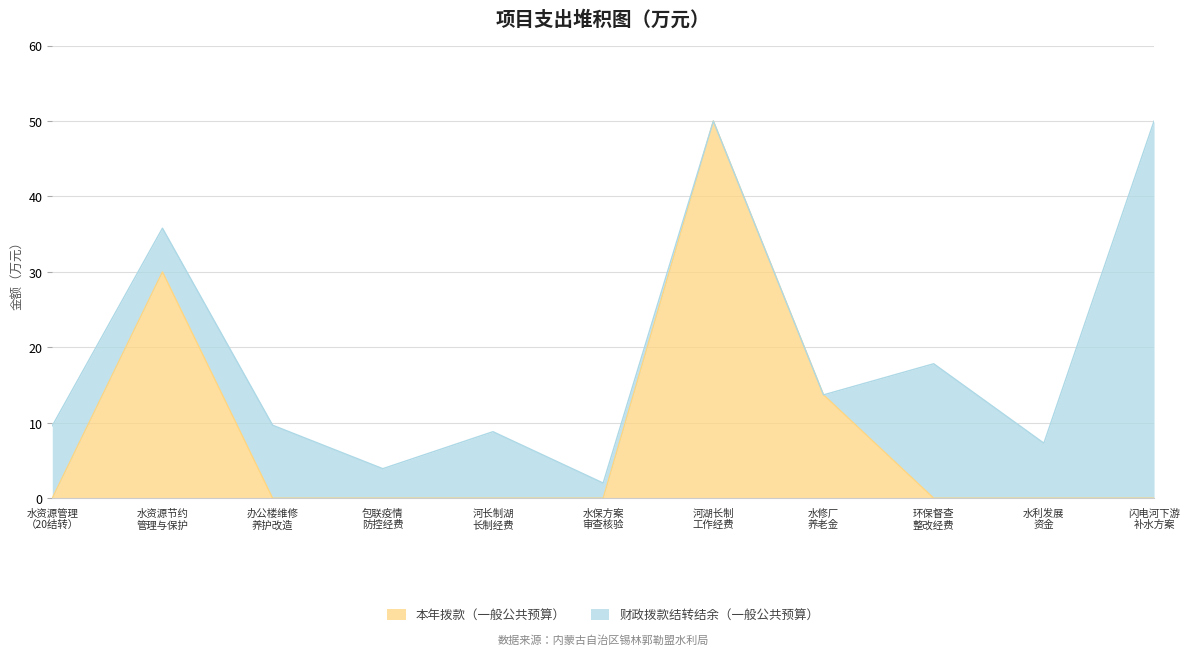

What is the difference between the maximum and minimum values in the 本年拨款（一般公共预算） series?

50.0